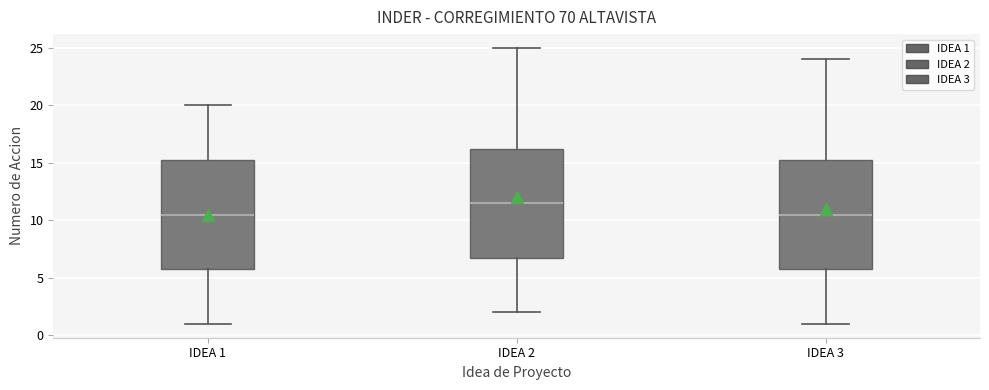

Where does the upper whisker of the box for IDEA 3 end on the y-axis? The values are not printed on the chart, so give them approximately, as read against the axis.

24.0